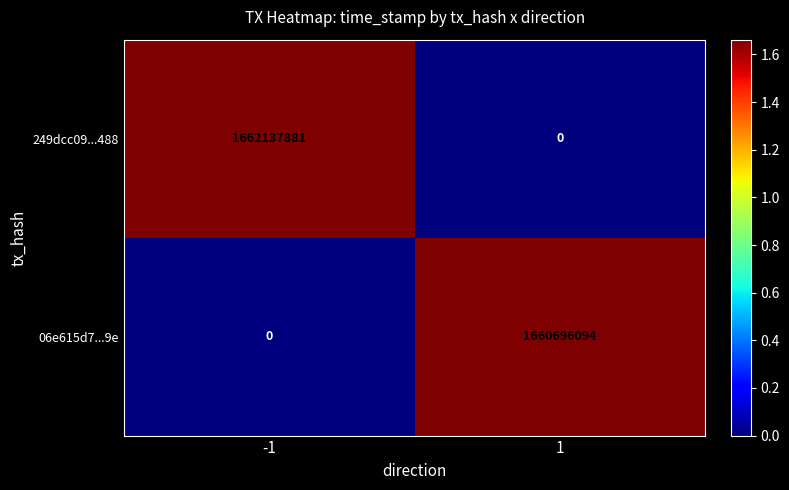

Reading left to right, transcribe all the data shown in this chart.

249dcc09...488: -1=1662137881	1=0
06e615d7...9e: -1=0	1=1660696094